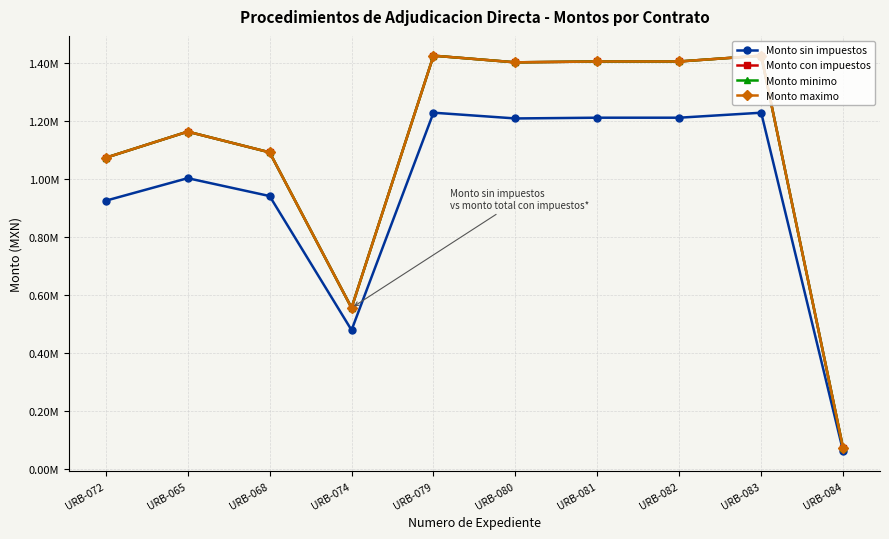

Which series has the largest range (max minus min)?

Monto con impuestos